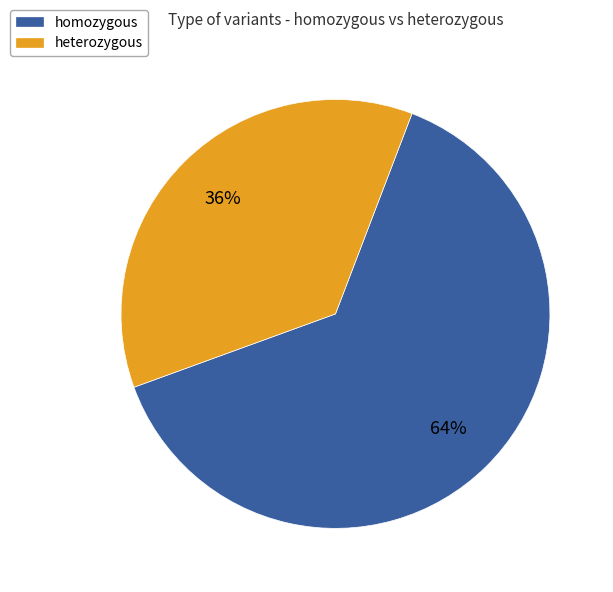

Count the number of slices in the pie.

2